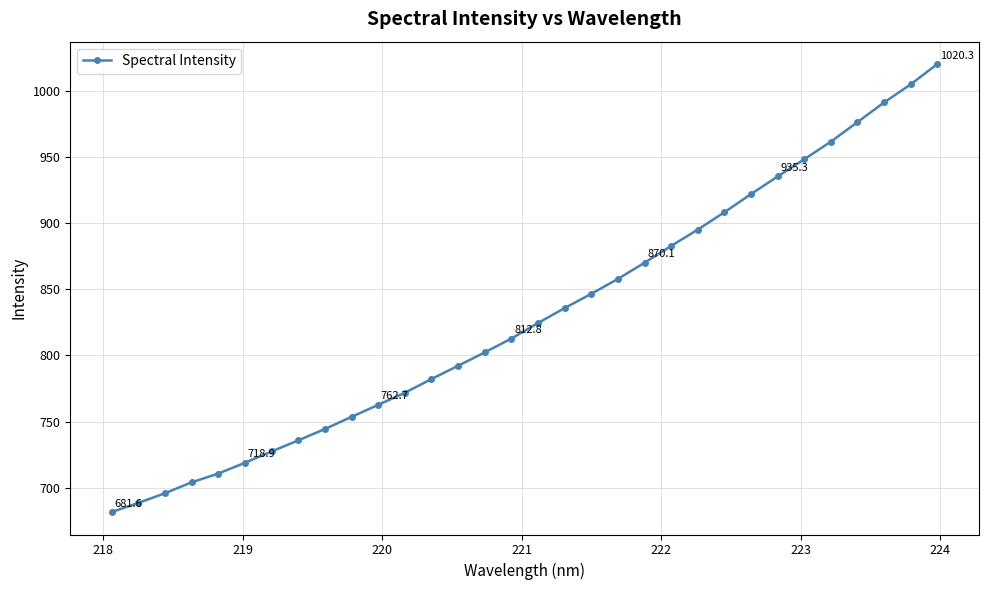

What is the value of the 22nd point from the left?

882.8